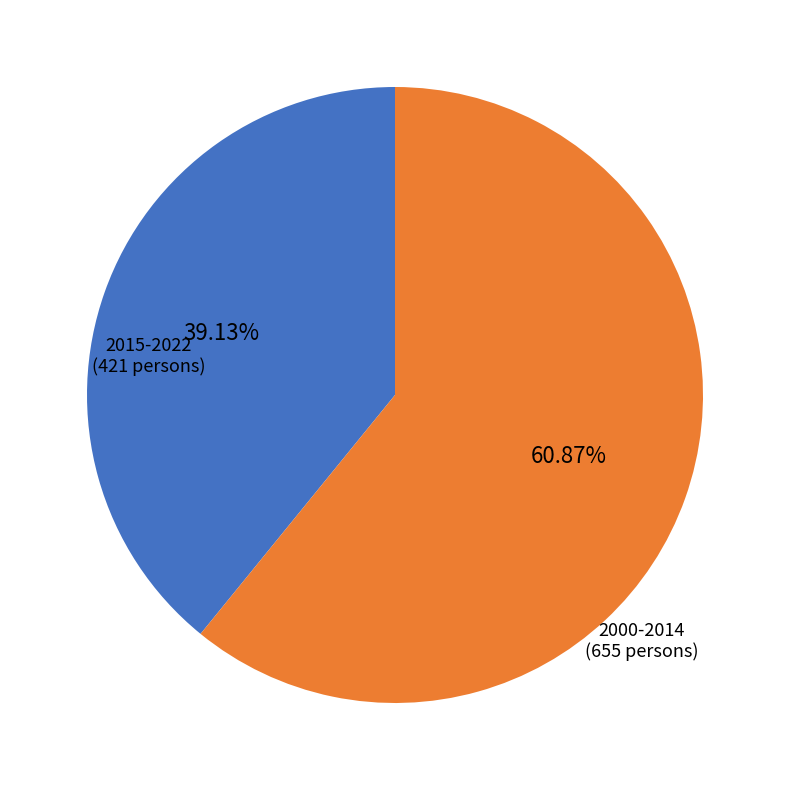

Is there a majority slice in this chart?

Yes